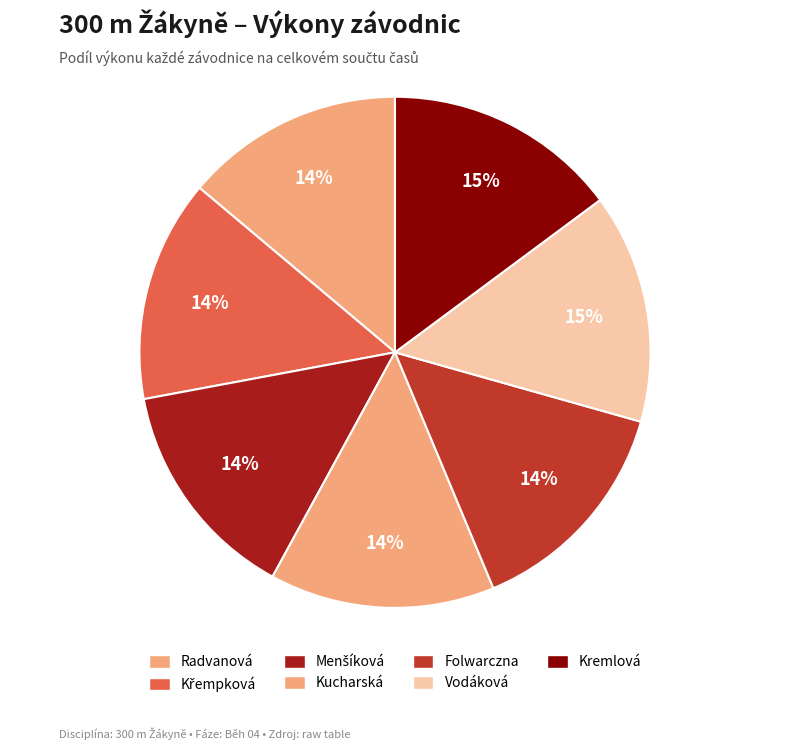

Rank the categories by value from highest to lowest.

Kremlová Viktorie, Vodáková Nina, Folwarczna Sara, Kucharská Tereza, Menšíková Barbora, Křempková Eliška, Radvanová Markéta